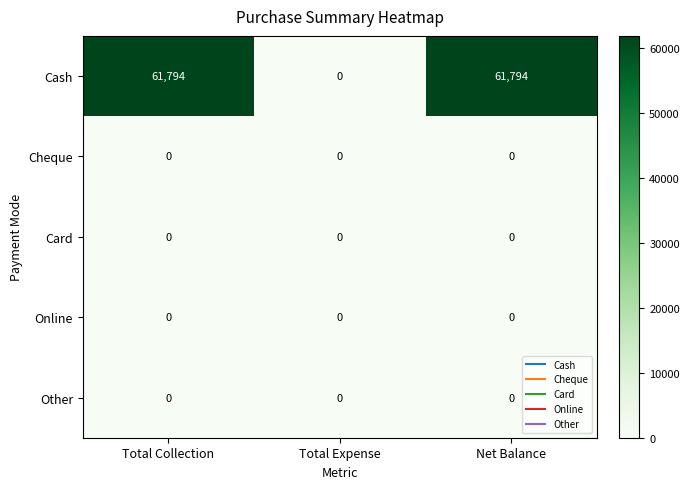

Reading left to right, list all the values displayed in this chart.

Cash: Total Collection=61794	Total Expense=0	Net Balance=61794
Cheque: Total Collection=0	Total Expense=0	Net Balance=0
Card: Total Collection=0	Total Expense=0	Net Balance=0
Online: Total Collection=0	Total Expense=0	Net Balance=0
Other: Total Collection=0	Total Expense=0	Net Balance=0